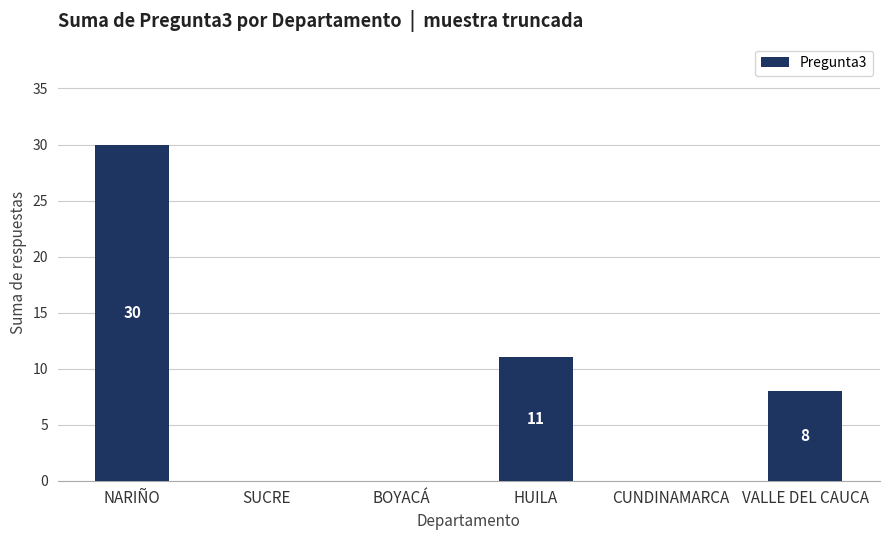

Which has a higher value, HUILA or SUCRE?

HUILA